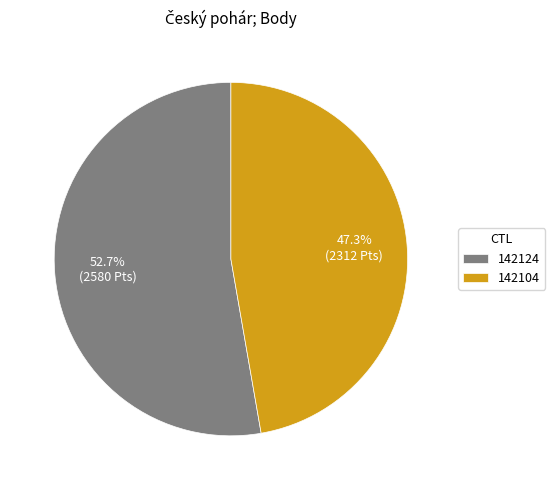

To the nearest percent, what is the difference between the 142124 and 142104 slice percentages?

5%